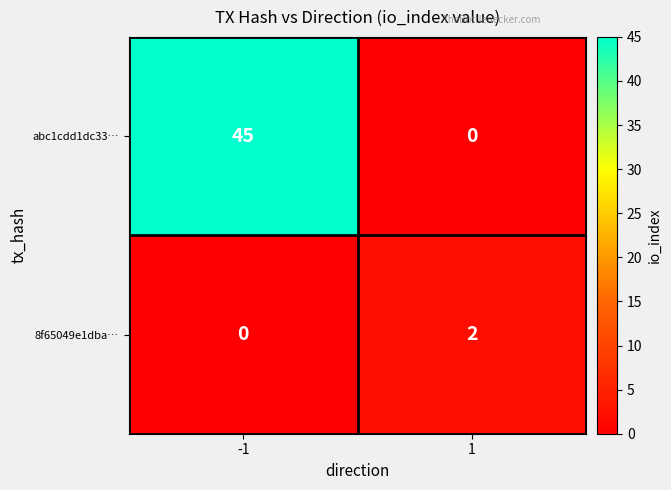

At which category is the sum across all series the highest?

-1